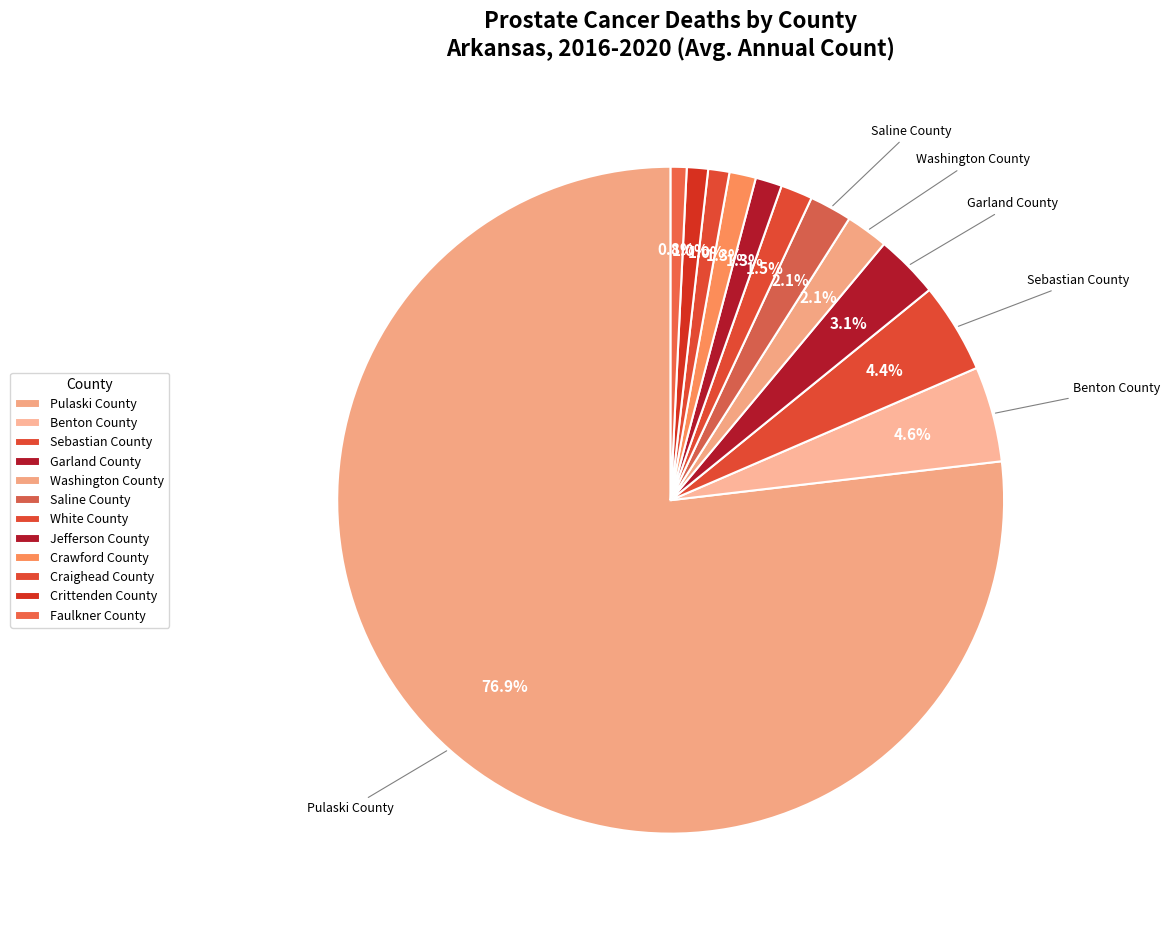

Which slice represents more than half of the pie?

Pulaski County